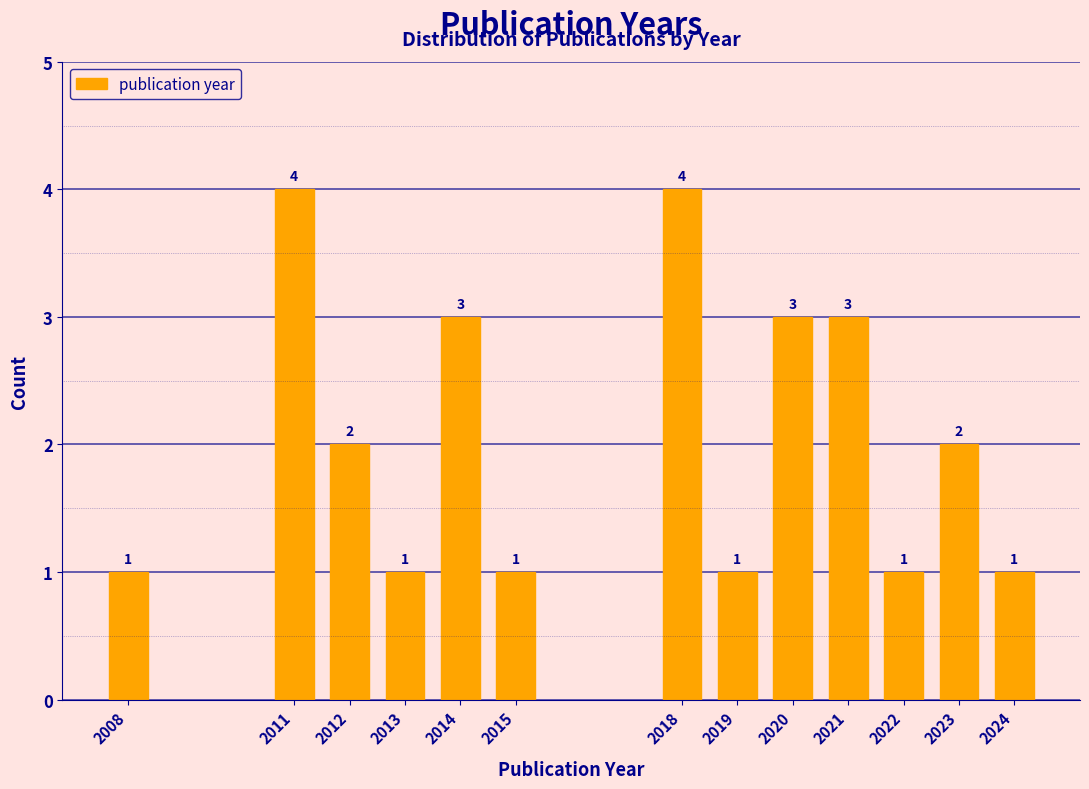

Reading left to right, transcribe all the data shown in this chart.

1	4	2	1	3	1	4	1	3	3	1	2	1